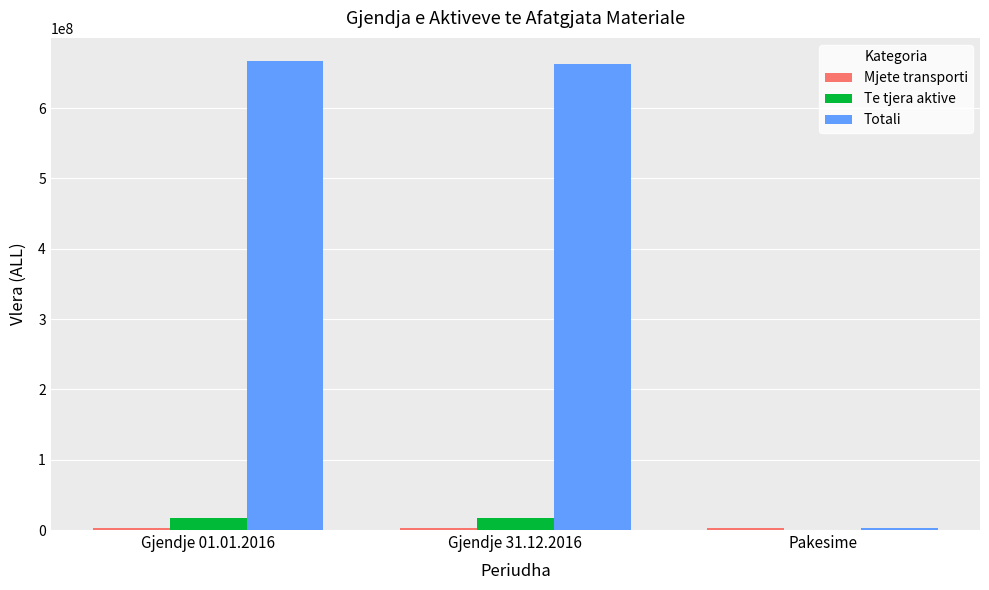

What is the maximum value shown in the chart?

666475848.8